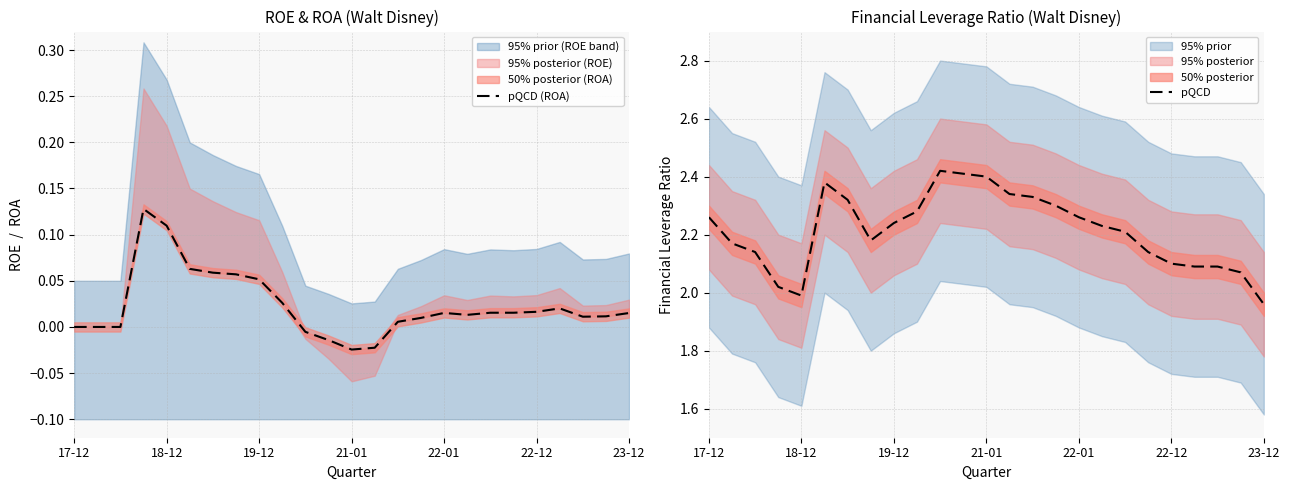

What is the sum of all pQCD (ROA) values?

0.6